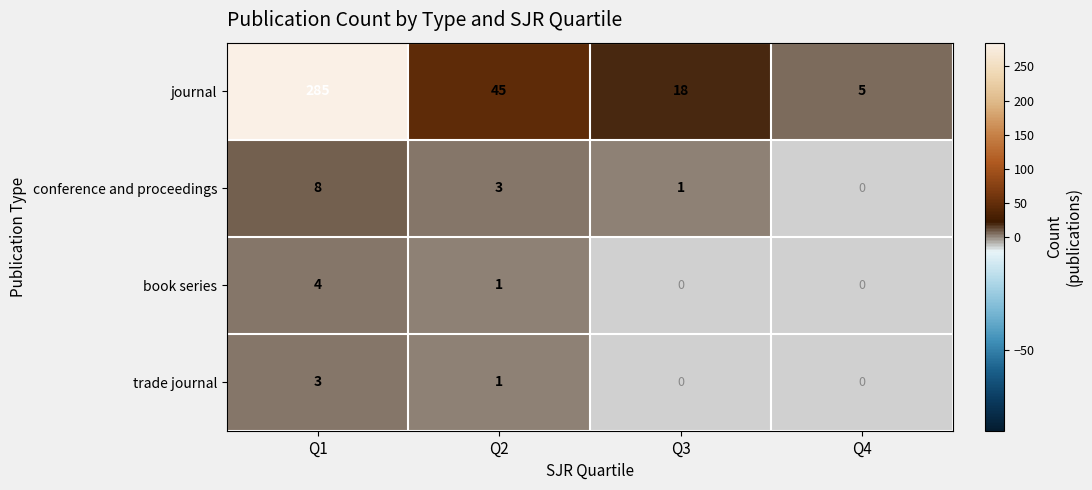

The value of trade journal at Q1 is 4. True or false?

False